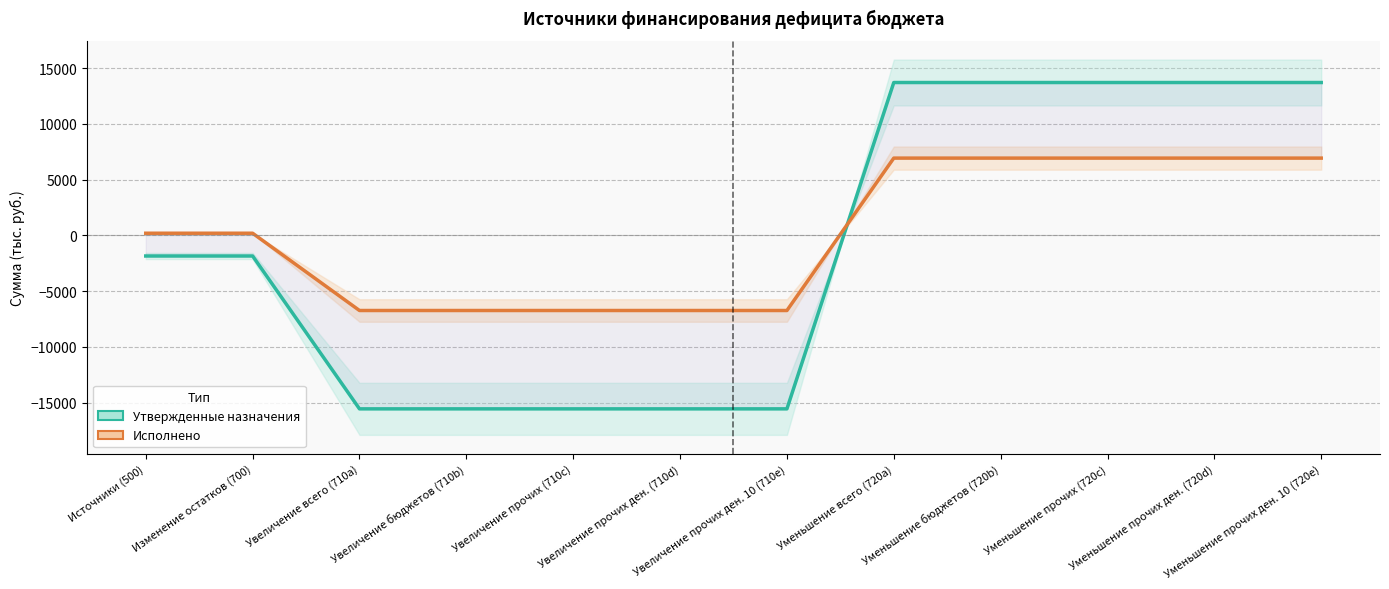

The value of Утвержденные назначения (консолидированный) at Уменьшение прочих ден. (720d) is 13707.1. True or false?

True